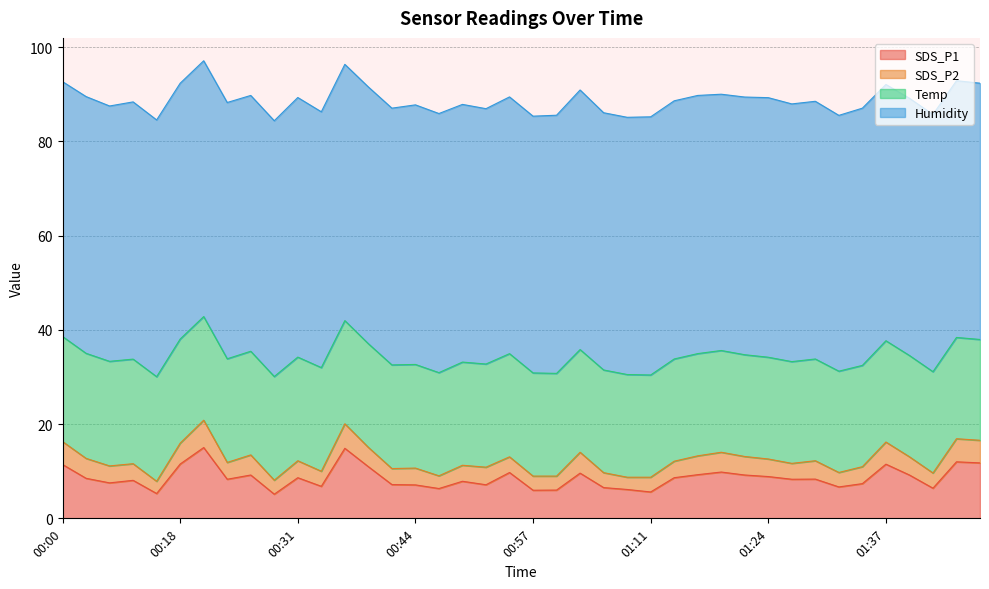

The value of SDS_P2 at 00:08 is 3.5. True or false?

True